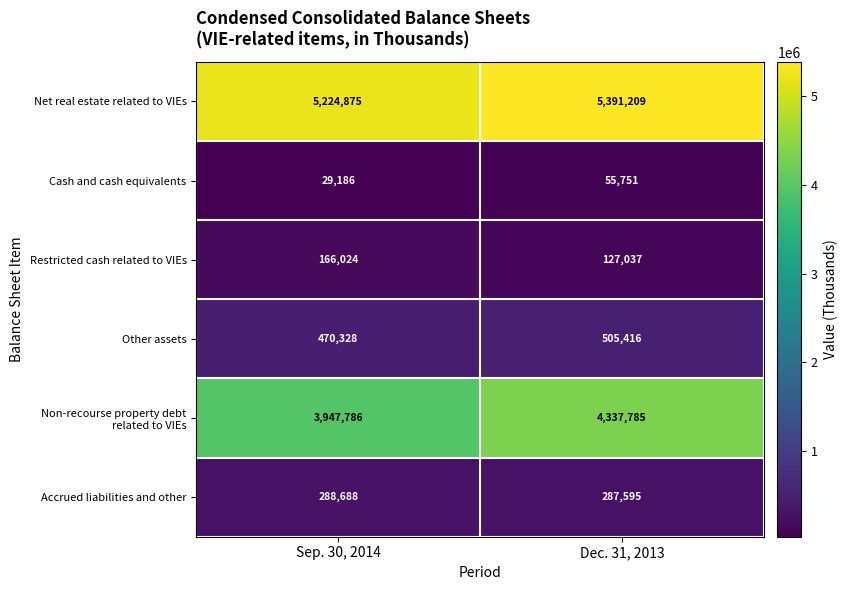

What is the difference between the Accrued liabilities and other values at Dec. 31, 2013 and Sep. 30, 2014?

1093